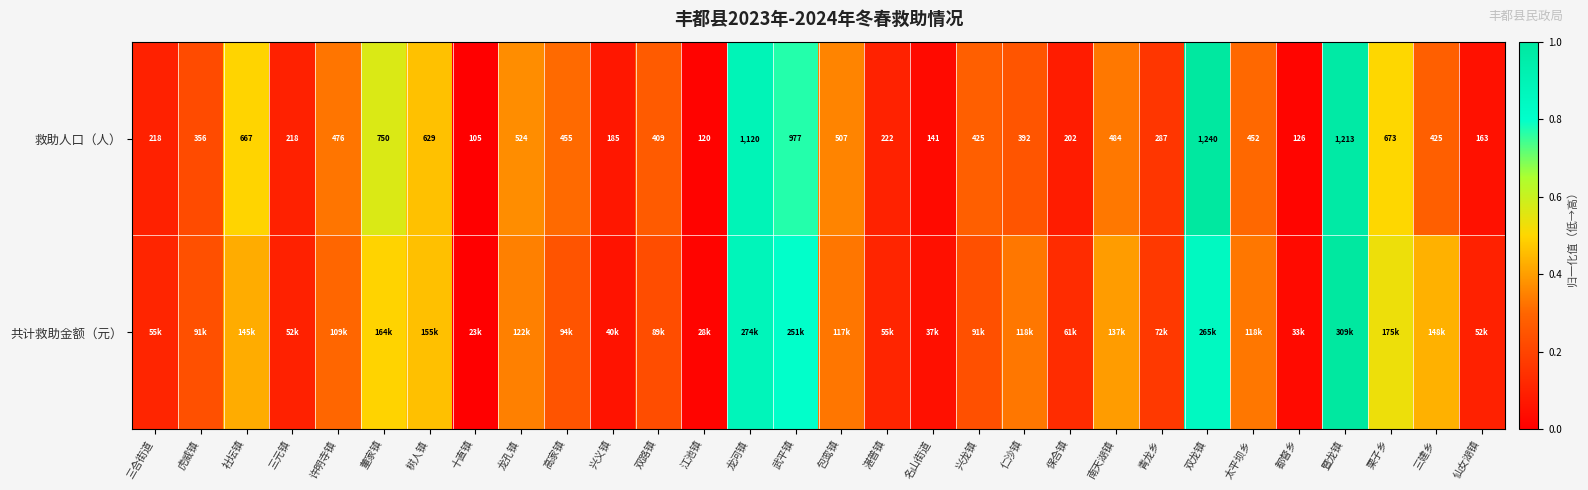

How many distinct data groups are displayed?

2